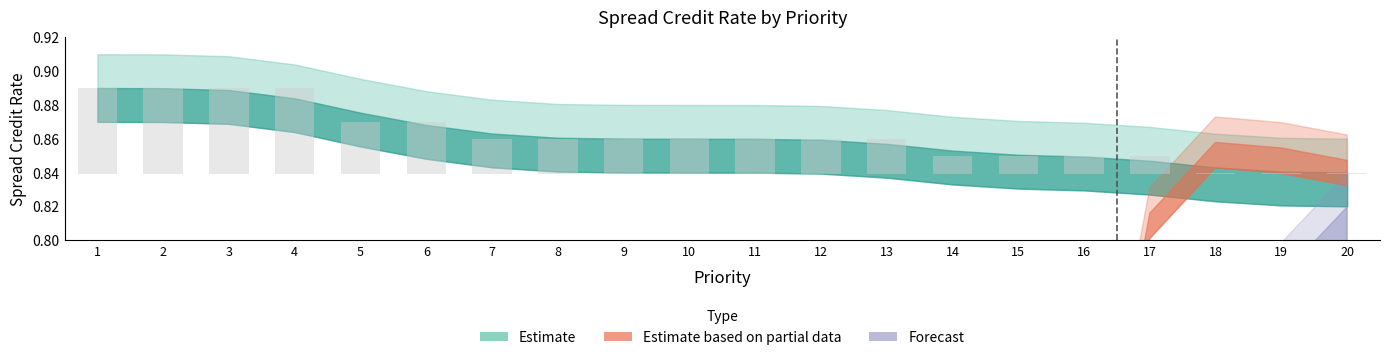

How many distinct data groups are displayed?

3